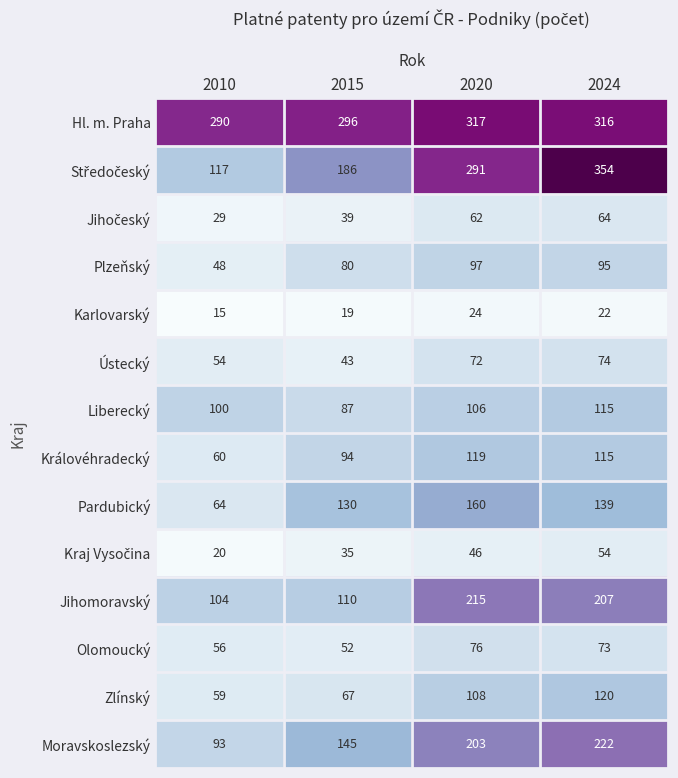

How many distinct data groups are displayed?

14